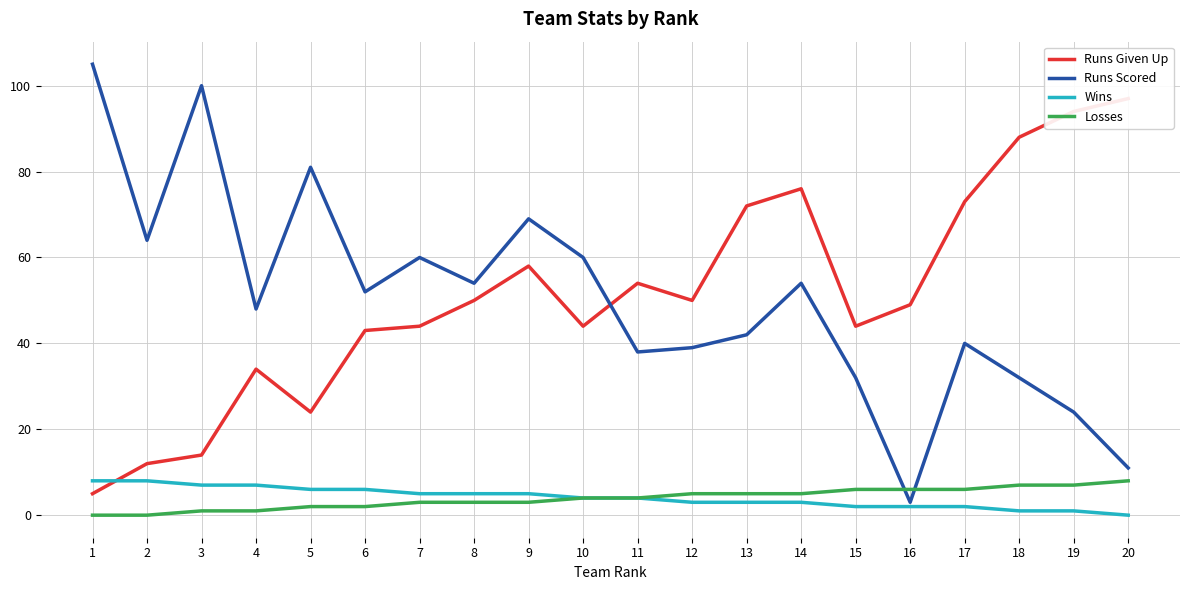

In Runs Given Up, how many points are lower than both neighbors (excluding endpoints)?

4